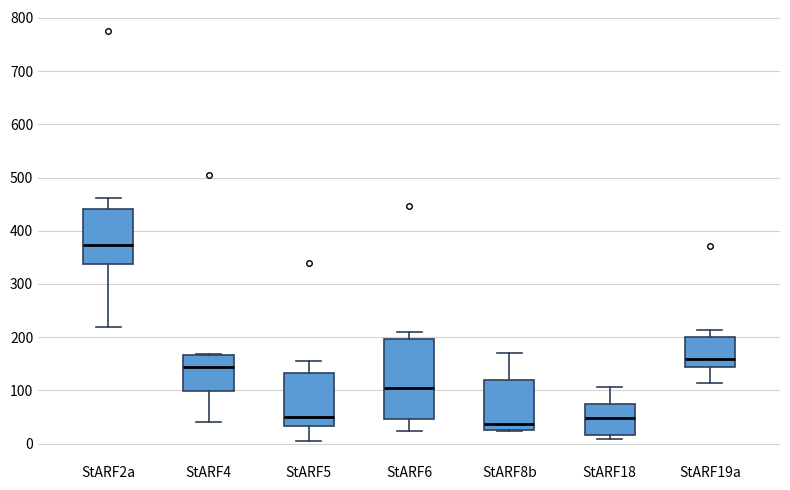

Comparing the boxes themselves (not the whiskers), which one is the tallest?

StARF6